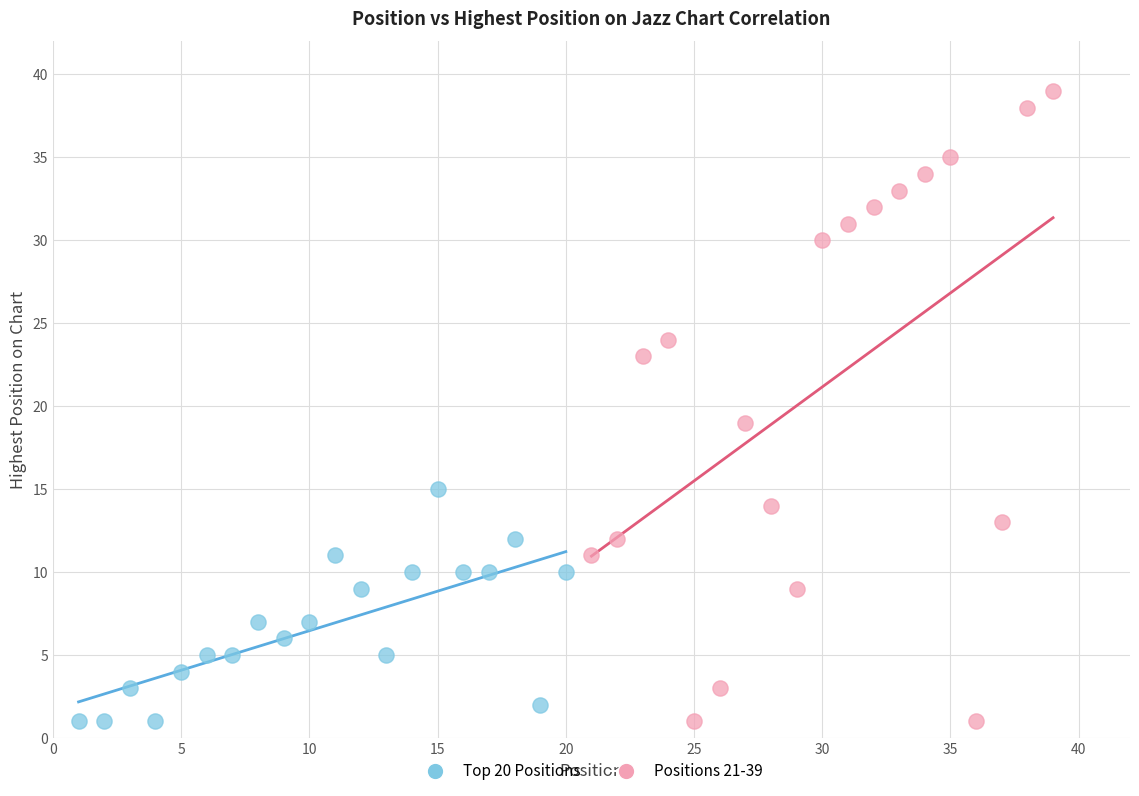

Which series contains the highest Y value?

Positions 21-39